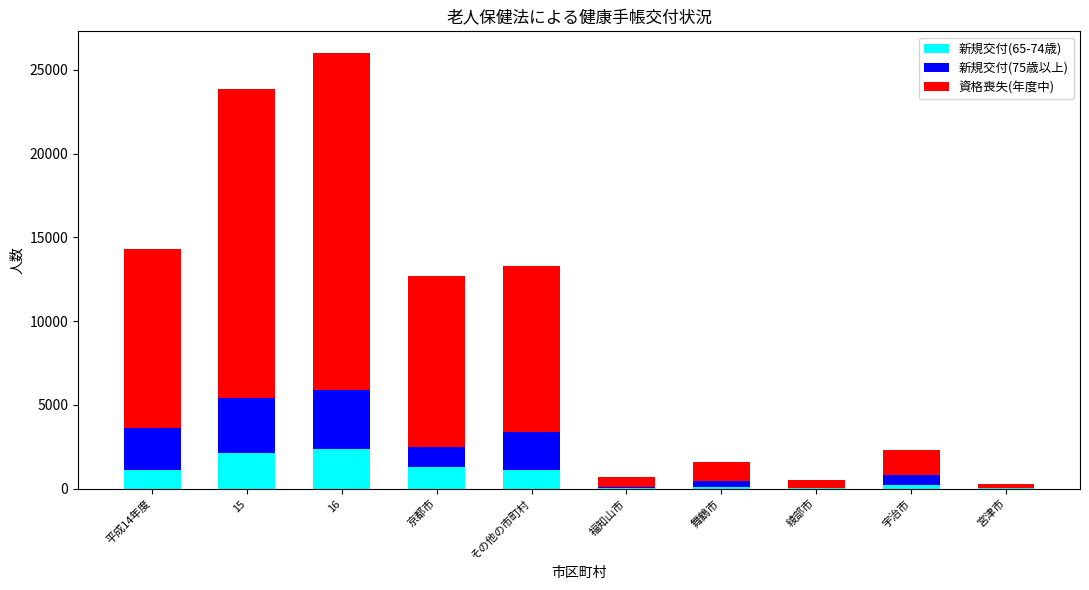

At which category is the sum across all series the highest?

16